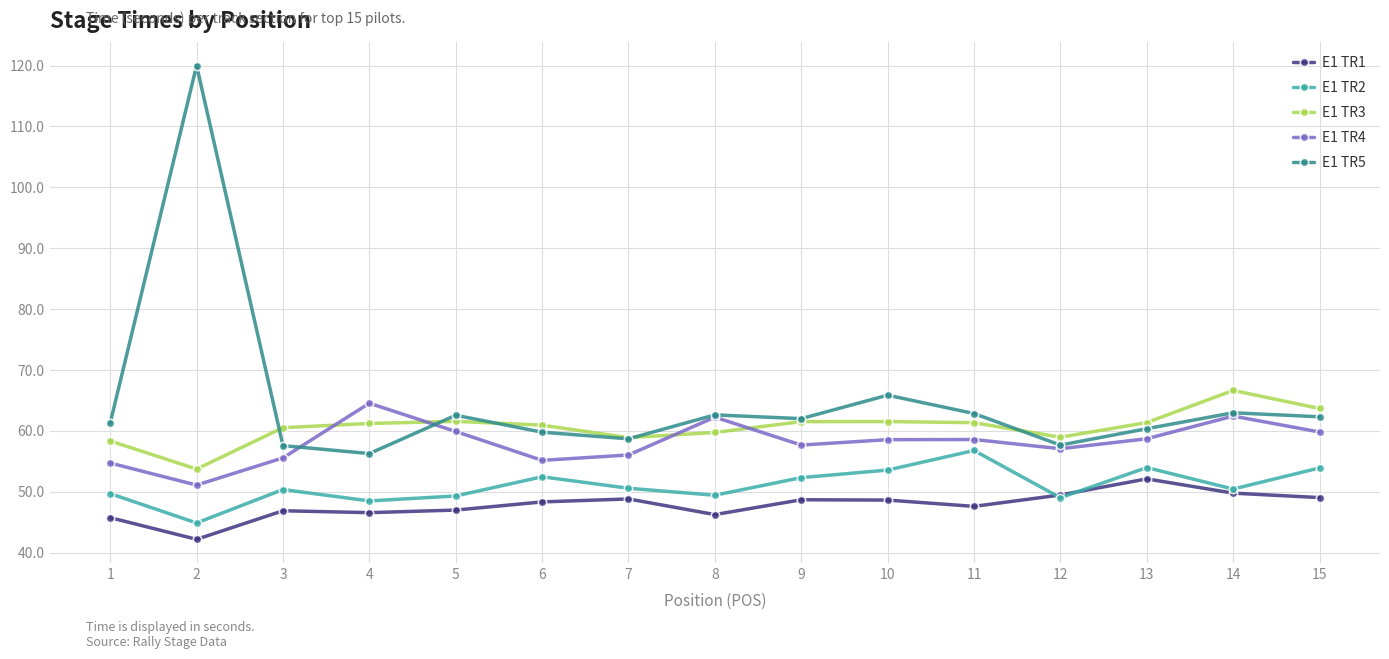

Is this an area chart (filled region under the line)?

No